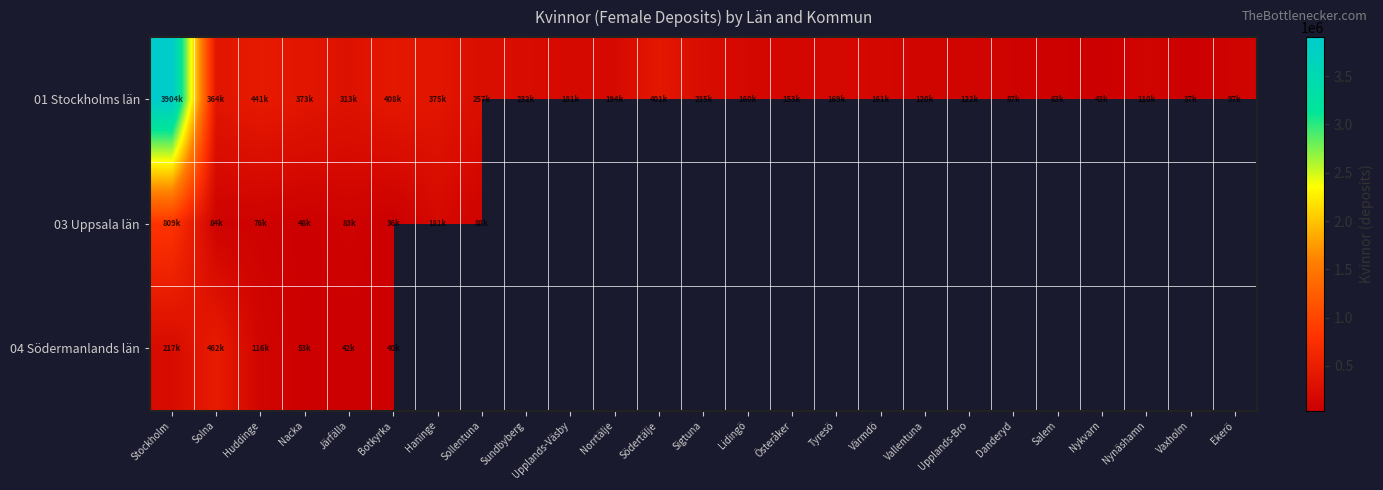

At which label does 04 Södermanlands län reach its minimum?

Botkyrka